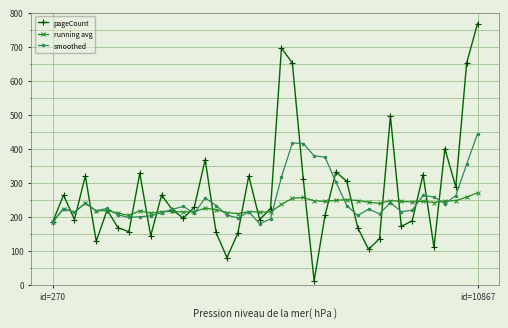

At how many categories does at least one series exceed 538?

4